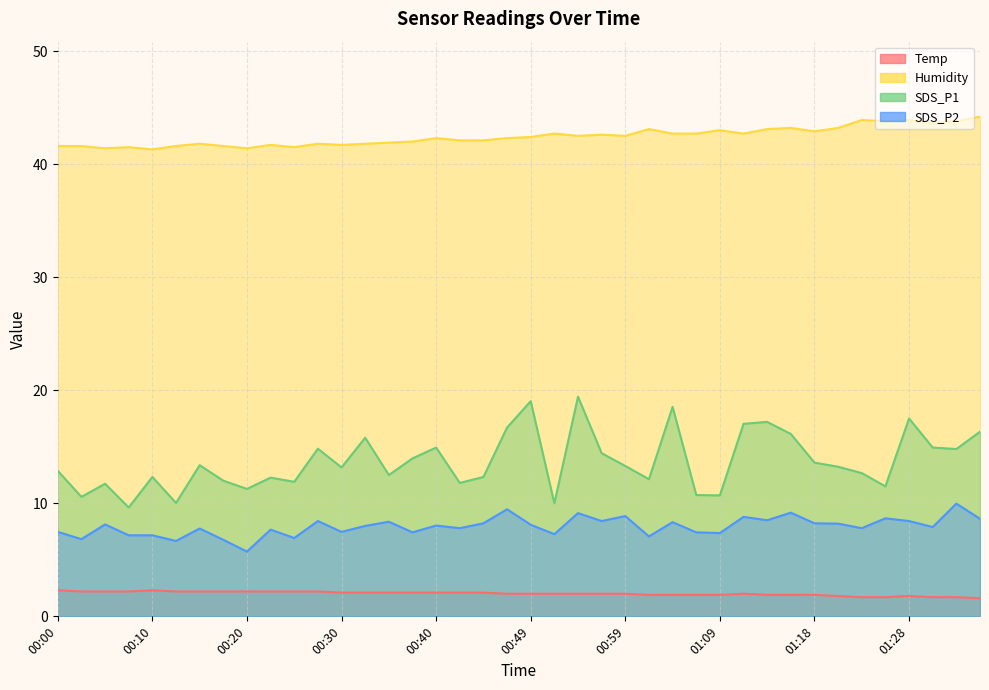

What is the value of the SDS_P2 point at the 40th from the left?

8.6